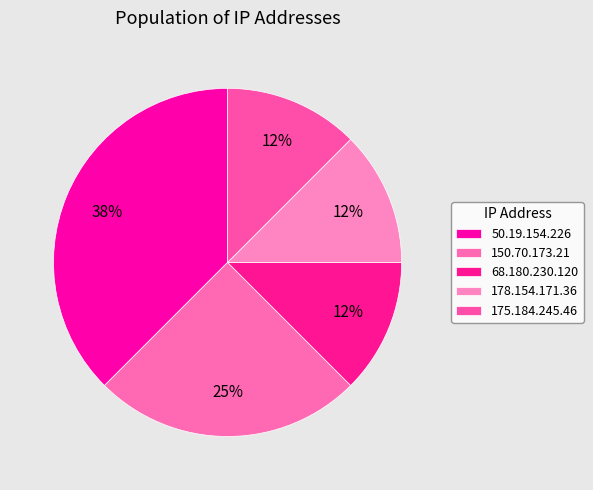

To the nearest percent, what portion does 68.180.230.120 represent?

12%